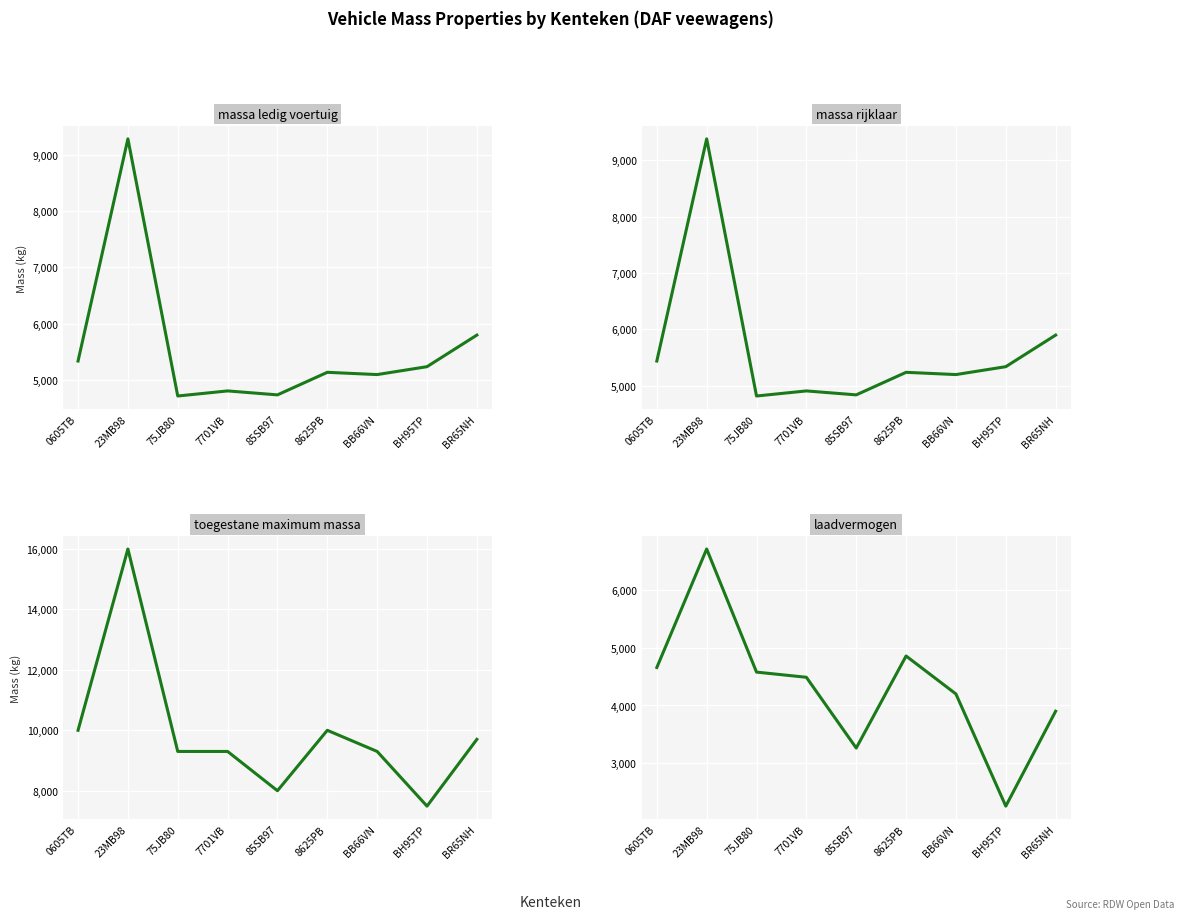

What position from the left is BB66VN?

7